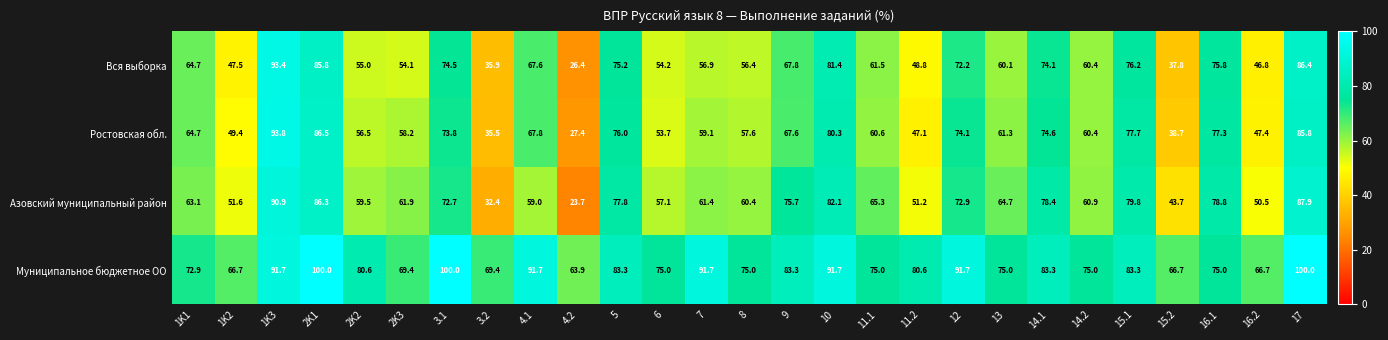

Which label corresponds to the smallest value in the chart?

4.2